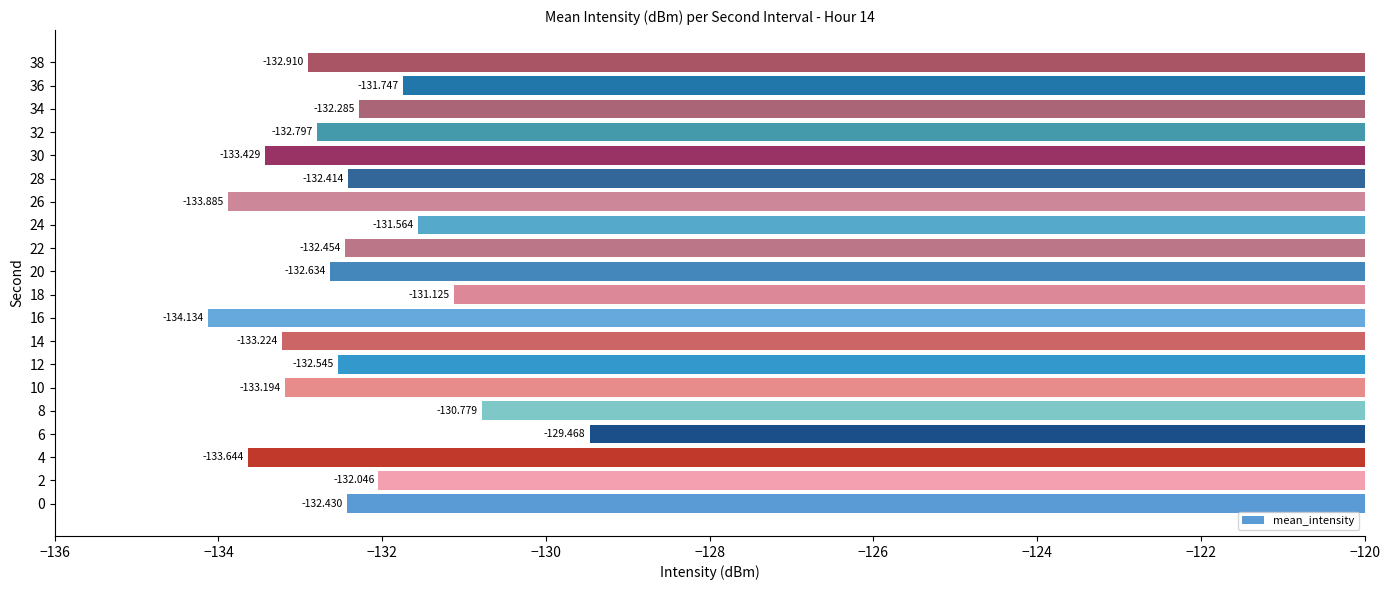

How many data points are above -132?

5